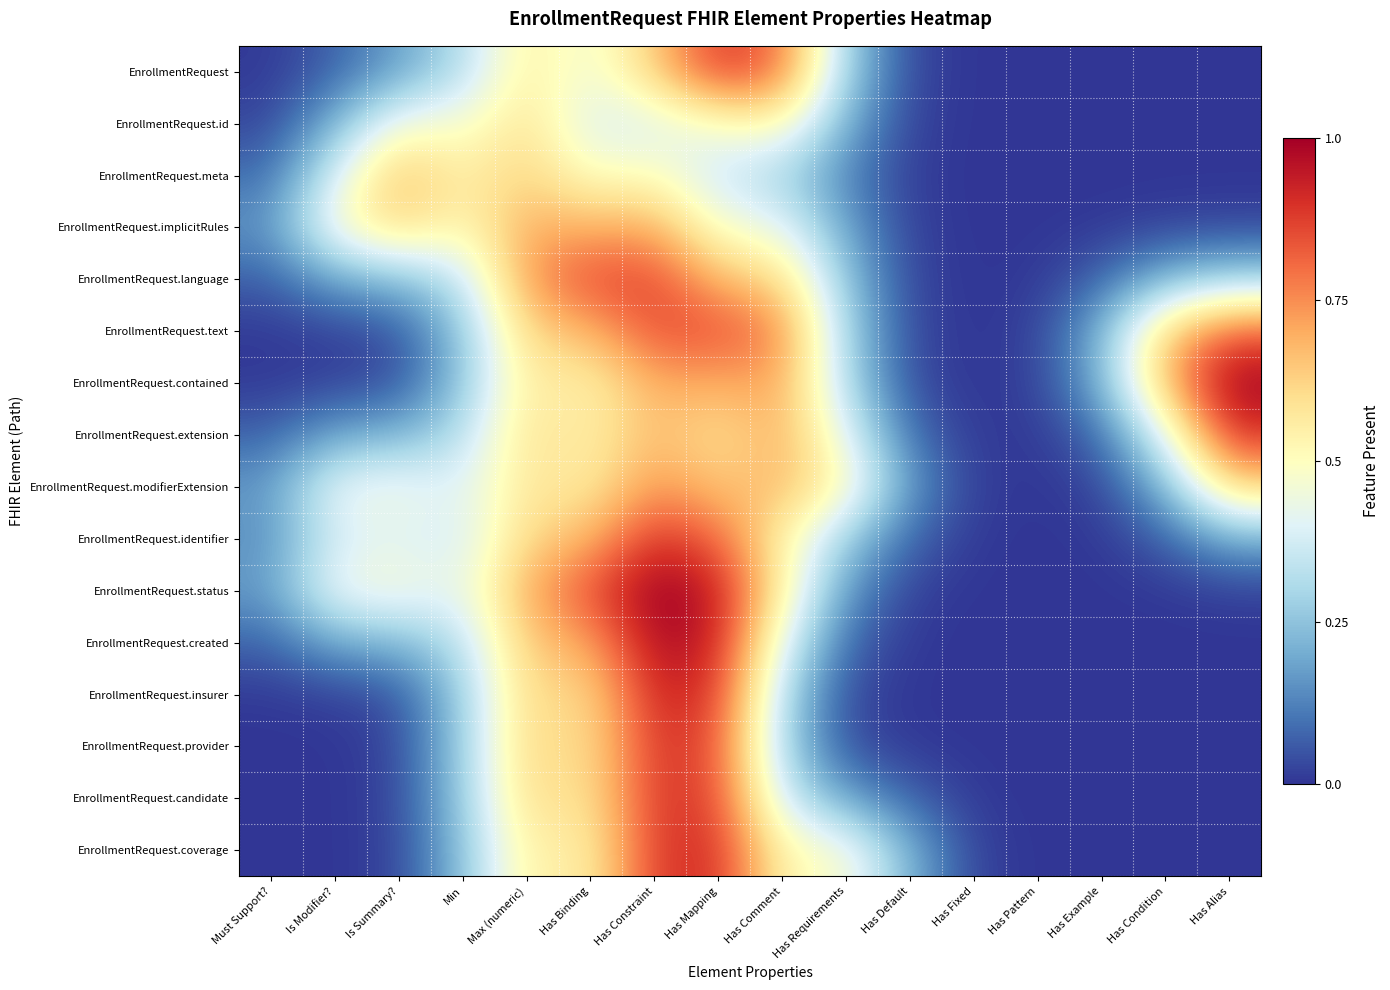

Between Has Binding and Has Requirements, which series saw the biggest shift?

EnrollmentRequest.status